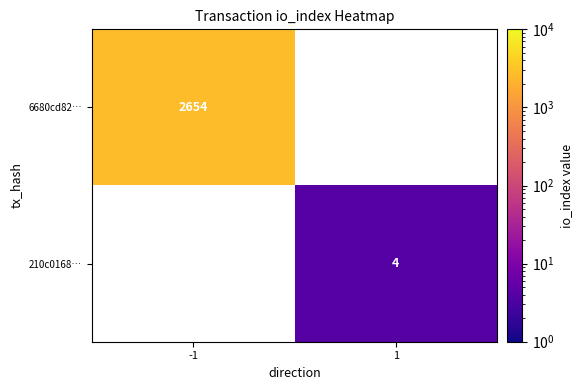

At how many categories does at least one series exceed 1289?

1